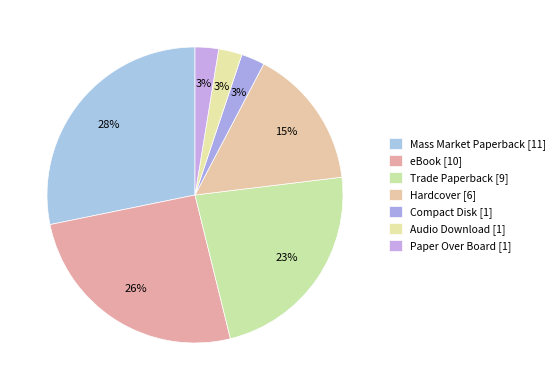

How many slices are in this pie chart?

7